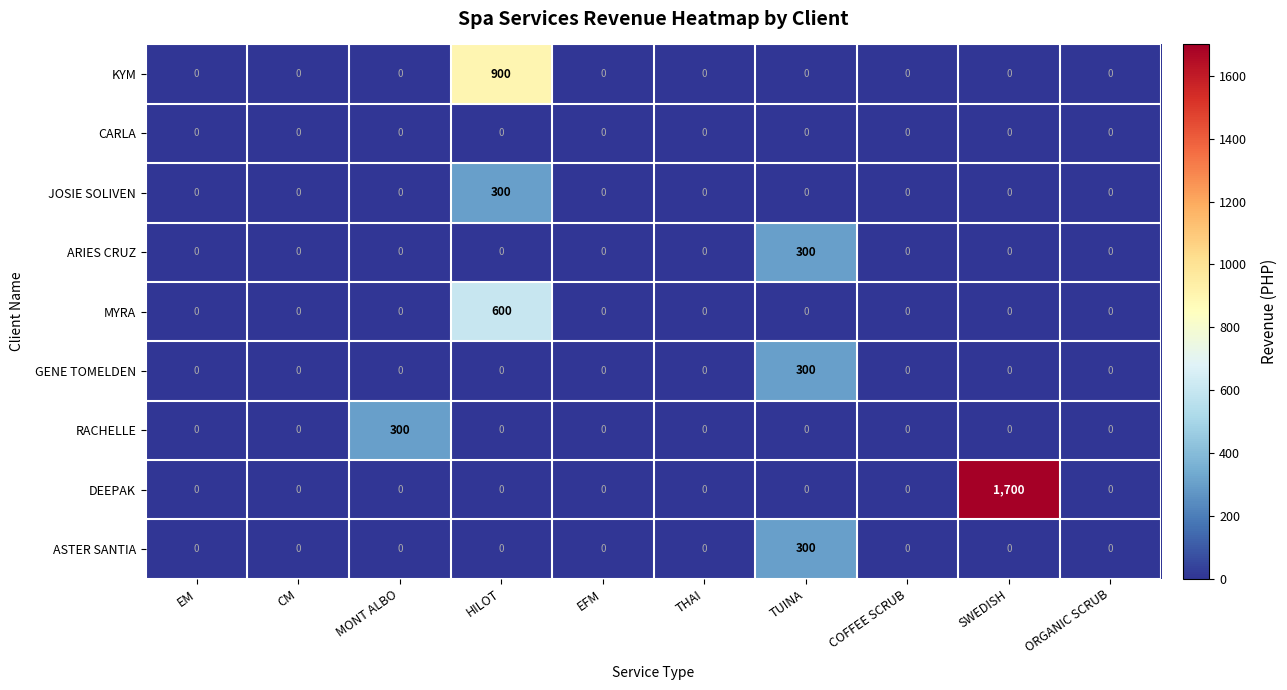

Count the number of data series in this chart.

9